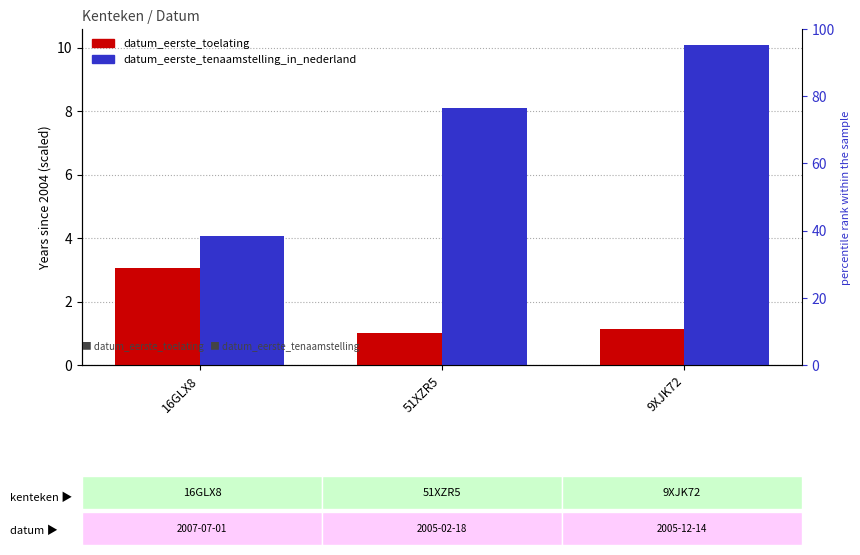

What is the sum of the datum_eerste_toelating values at 16GLX8 and 51XZR5?

4.1